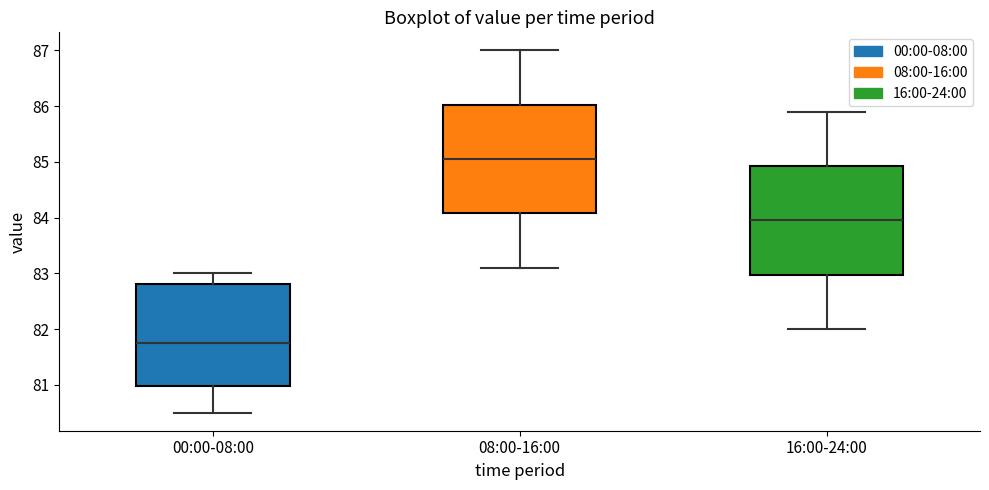

Which box's median line is the highest?

08:00-16:00